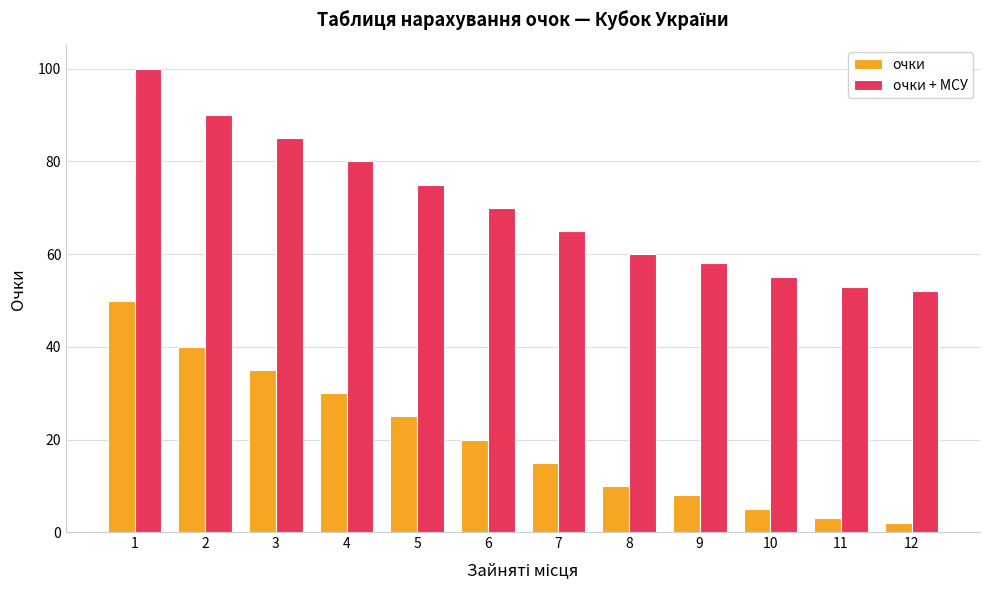

What is the sum of all очки + МСУ values?

843